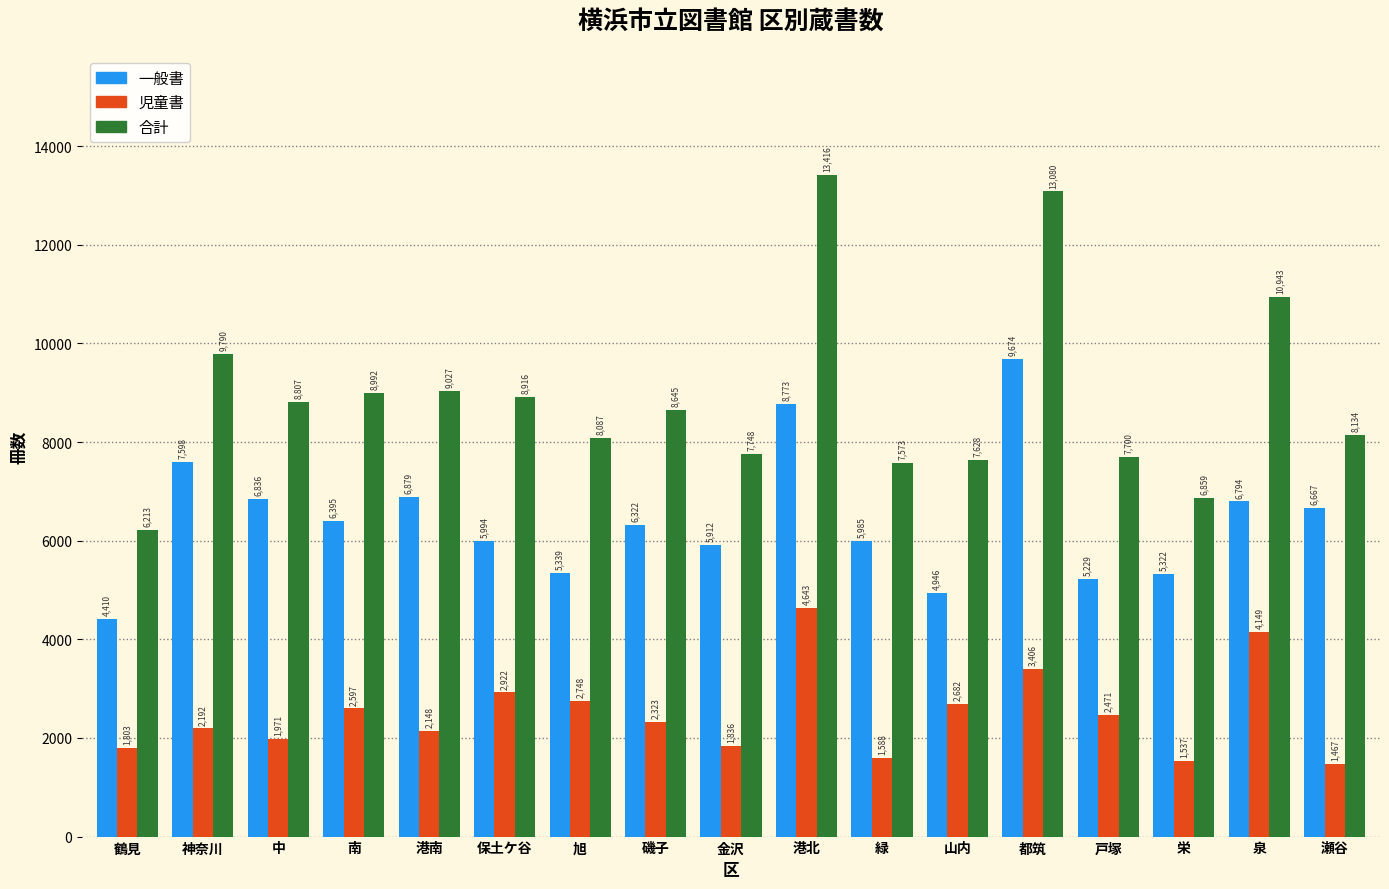

Reading left to right, list all the values displayed in this chart.

一般書: 4410	7598	6836	6395	6879	5994	5339	6322	5912	8773	5985	4946	9674	5229	5322	6794	6667
児童書: 1803	2192	1971	2597	2148	2922	2748	2323	1836	4643	1588	2682	3406	2471	1537	4149	1467
合計: 6213	9790	8807	8992	9027	8916	8087	8645	7748	13416	7573	7628	13080	7700	6859	10943	8134